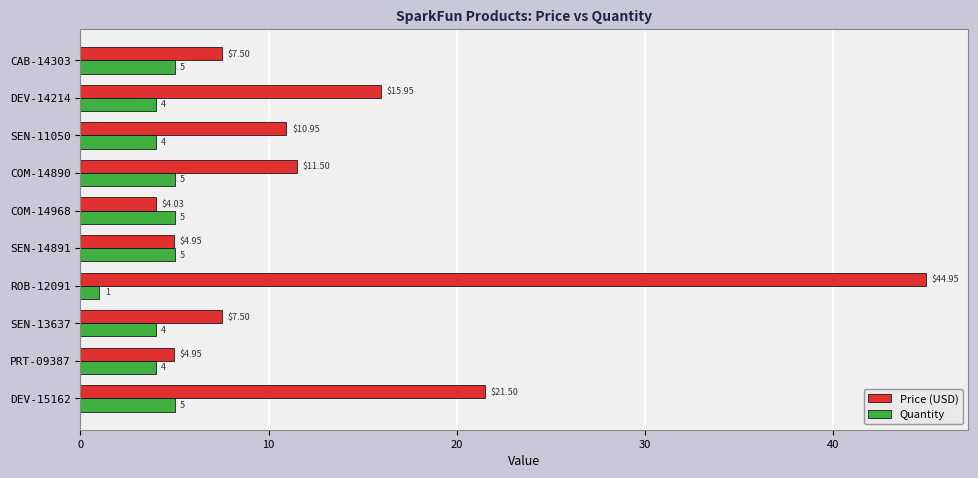

How many values in the Quantity series are below 5?

5